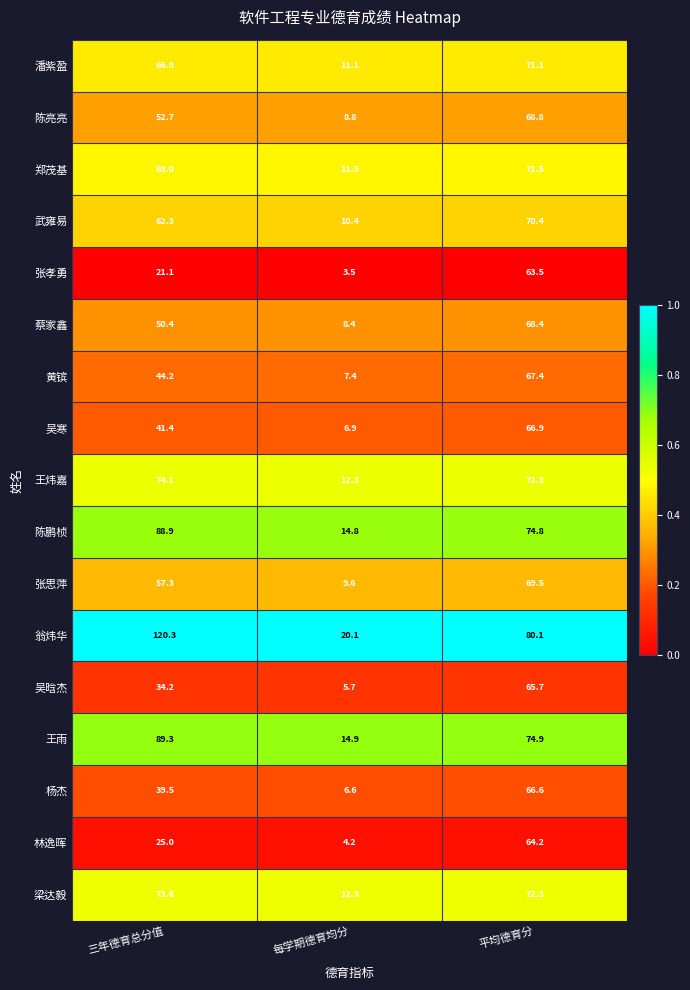

Which series changed the most between 三年德育总分值 and 平均德育分?

张孝勇